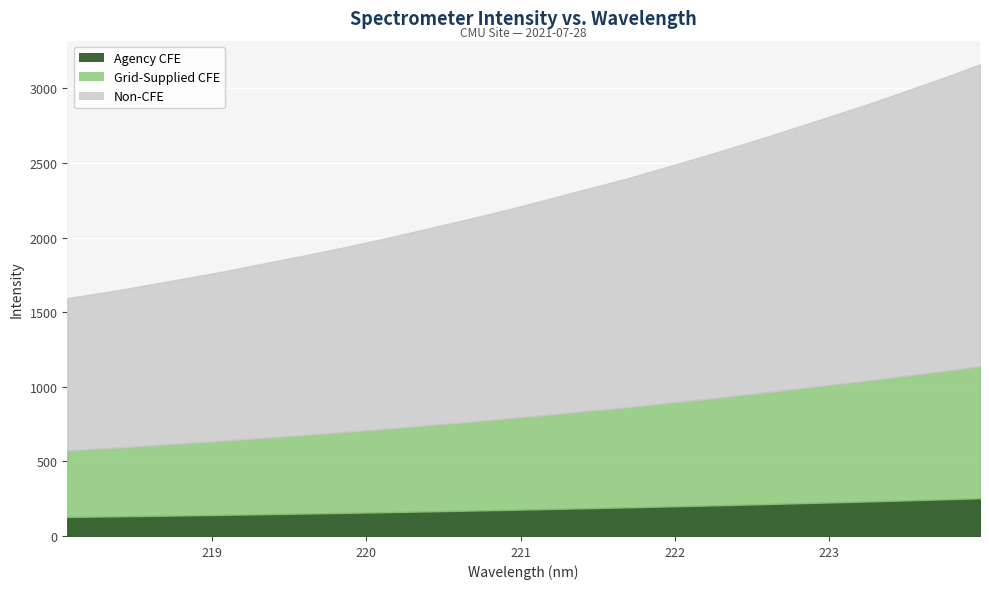

What is the maximum value shown in the chart?

3161.0